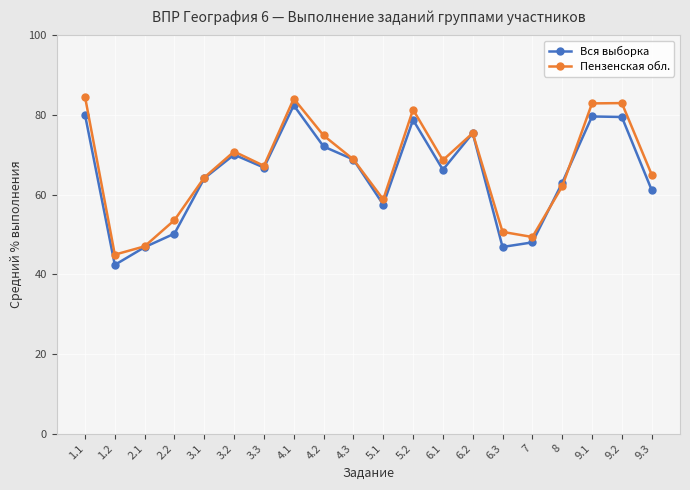

What is the average value of the Вся выборка series?

65.0